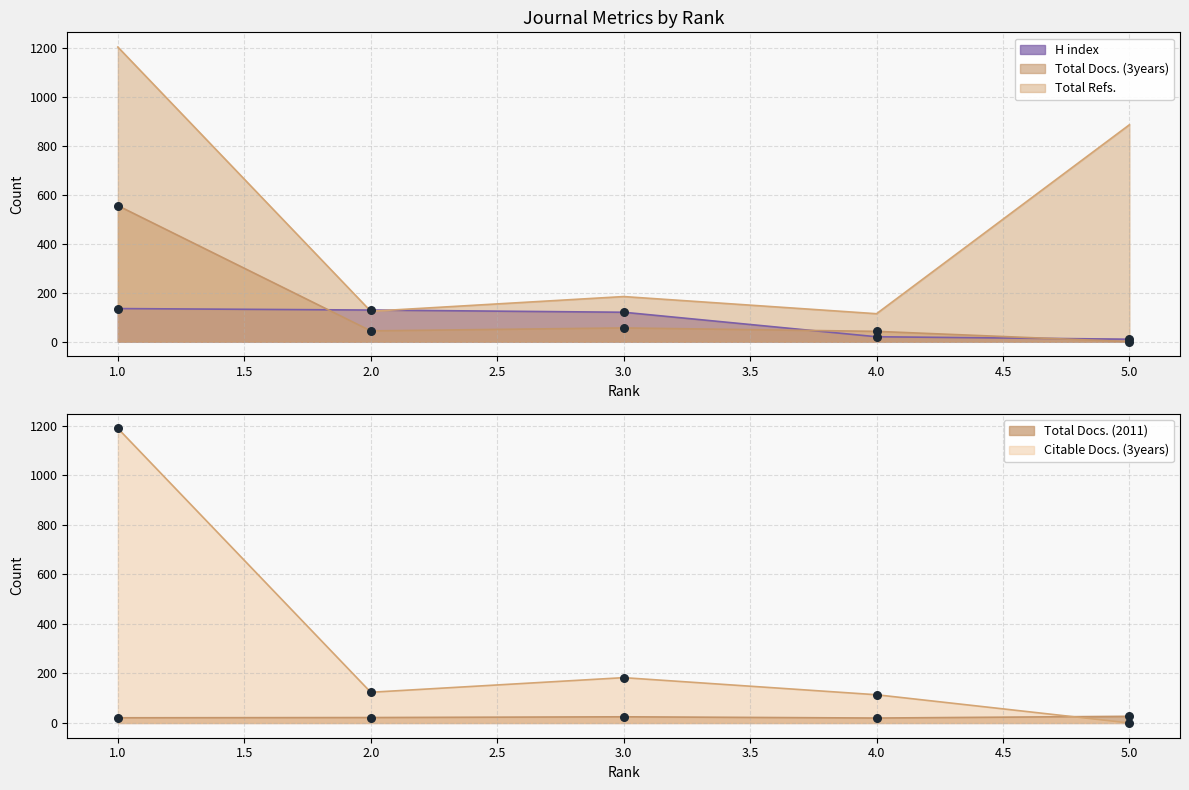

What is the total value across all series at 1?

3102